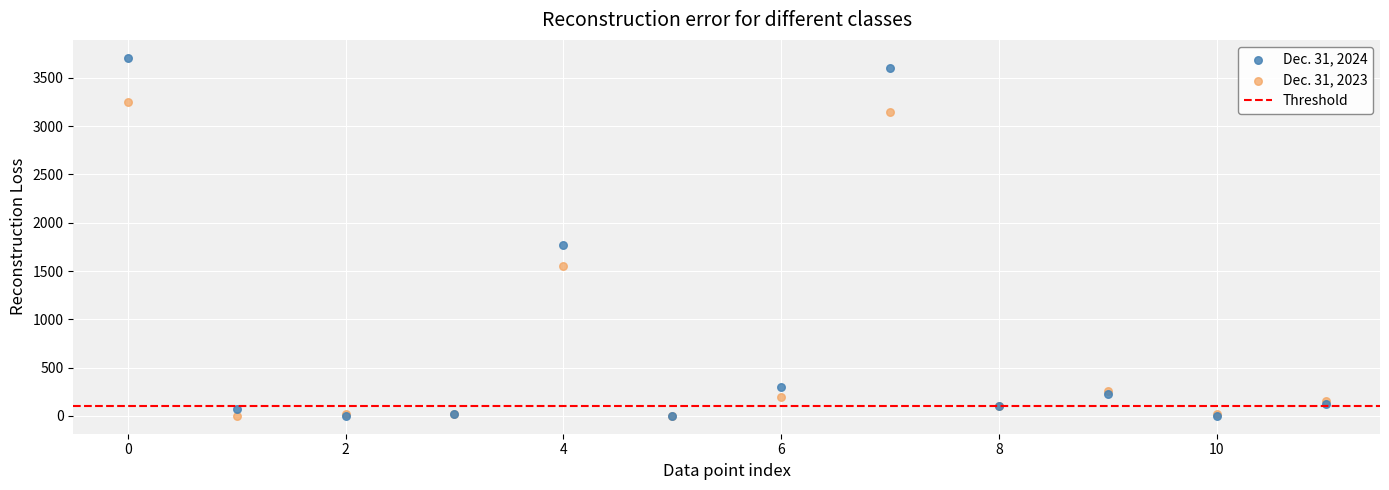

Across all series, what Y value is closest to 1854?

1769.0